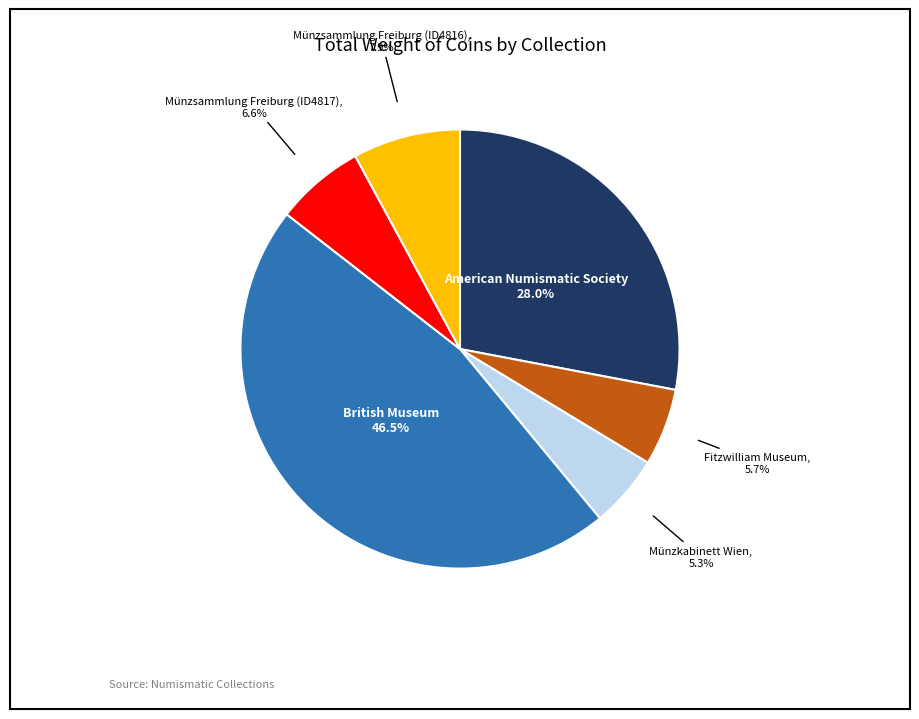

Is there any slice that represents more than half of the pie?

No